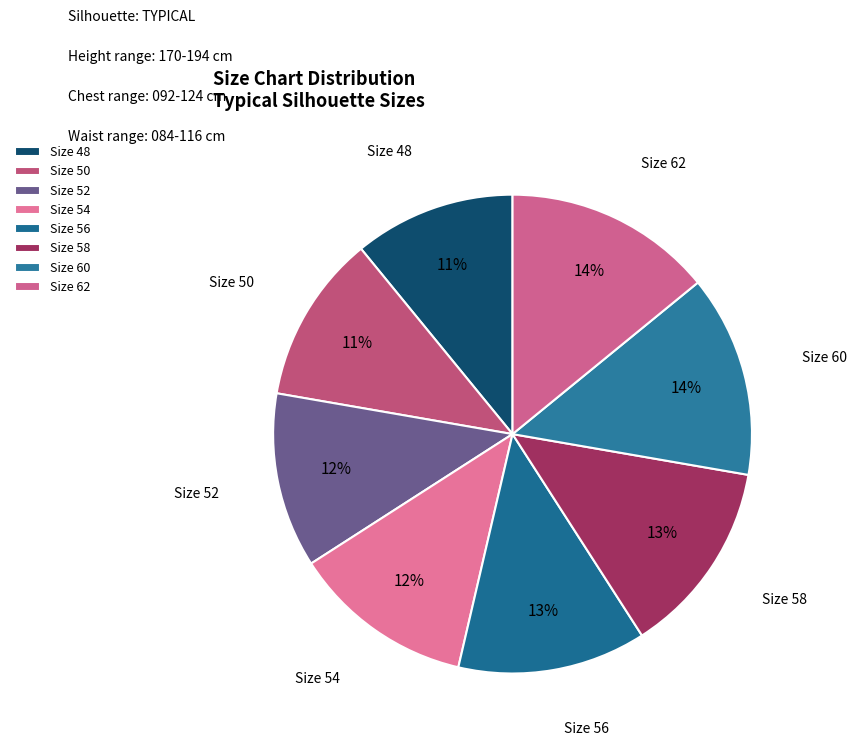

To the nearest percent, what percentage of the pie is Size 62?

14%